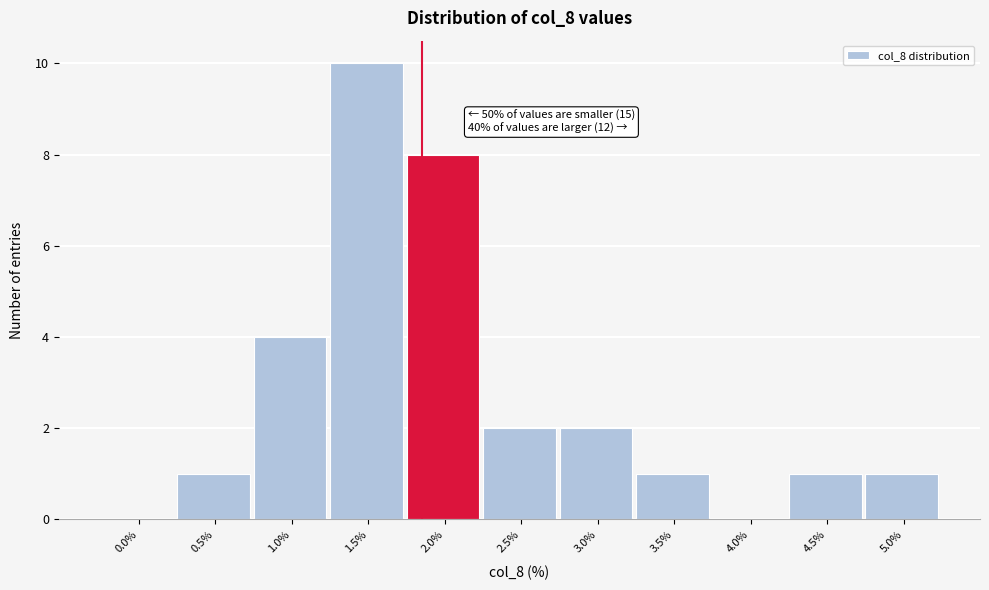

Reading left to right, transcribe all the data shown in this chart.

0.0%=0	0.5%=1	1.0%=4	1.5%=10	2.0%=8	2.5%=2	3.0%=2	3.5%=1	4.0%=0	4.5%=1	5.0%=1